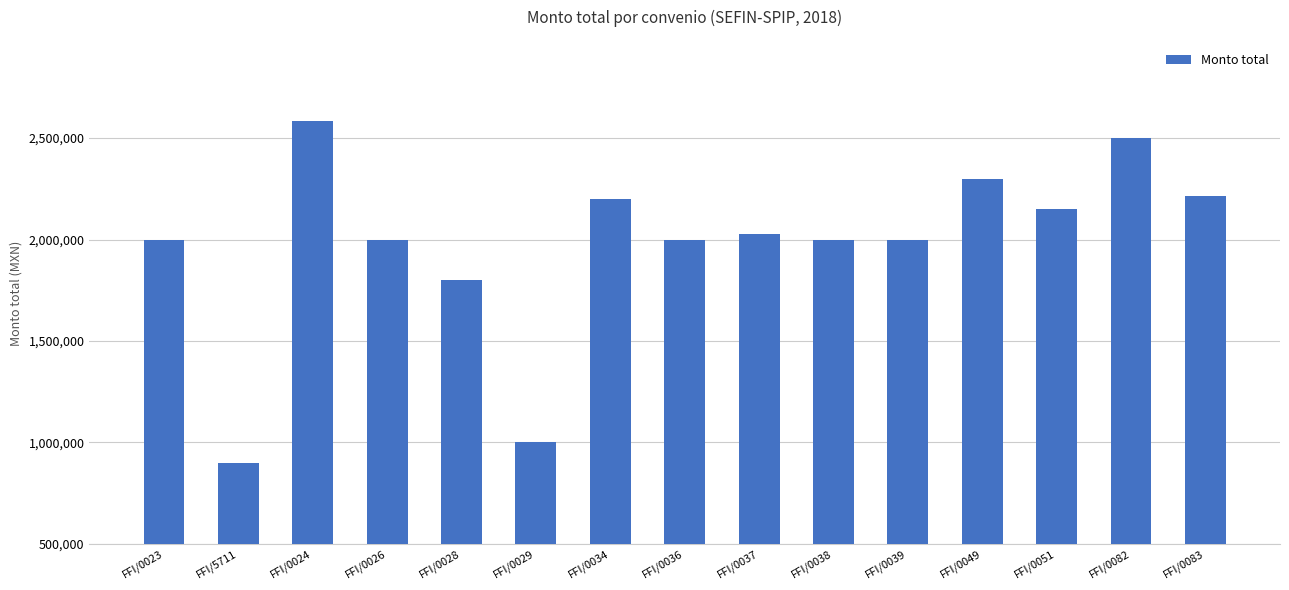

The value at FFI/0024 is 2583120. True or false?

True